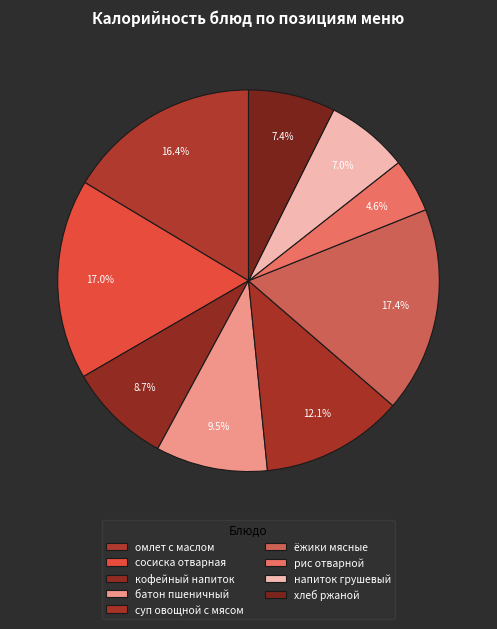

Count the number of slices in the pie.

9